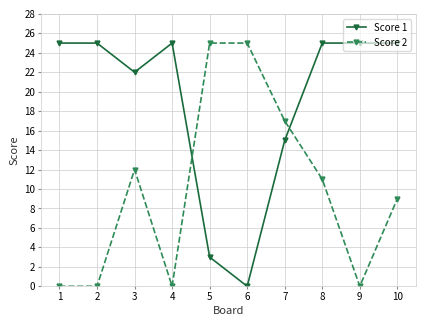

Which series changed the most between 1 and 5?

Score 2